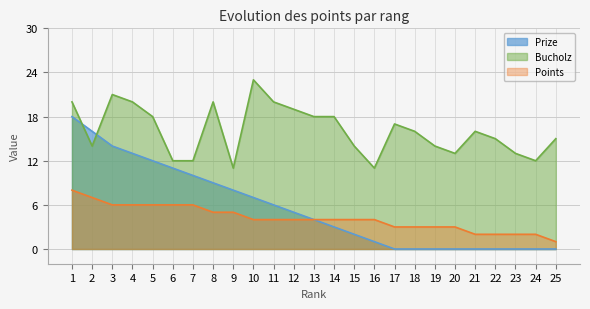

List the series in order of their peak value, highest first.

Bucholz, Prize, Points